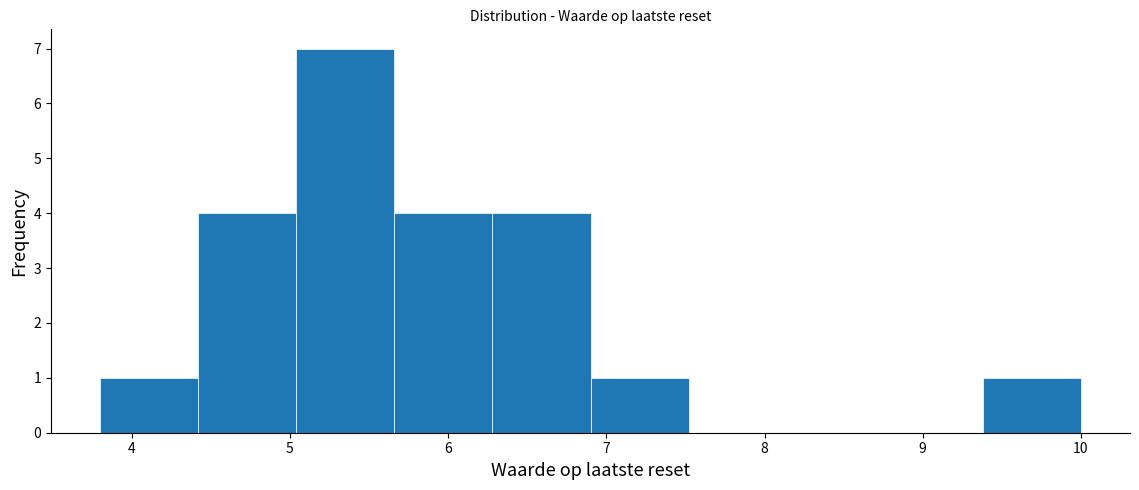

How tall is the bar that spans 6.28 to 6.90 on the x-axis? Neither the bar edges nor the heights are printed on the chart, so give them approximately, as read against the axes.

4